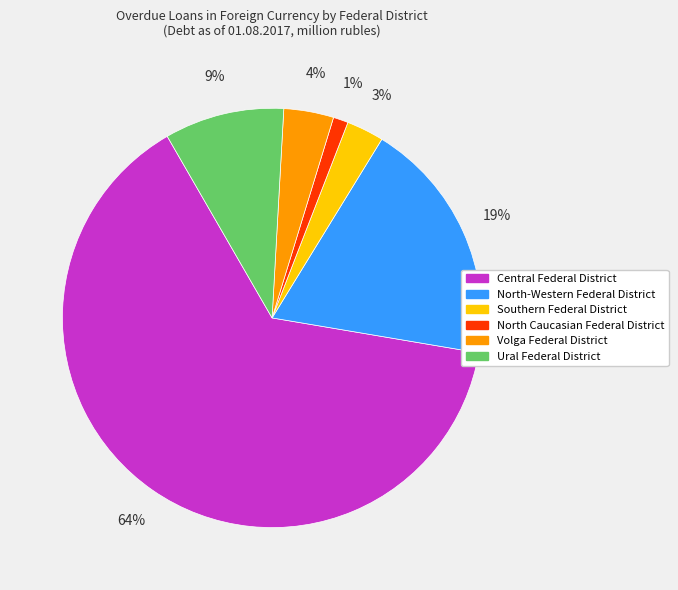

What is the majority slice?

Central Federal District